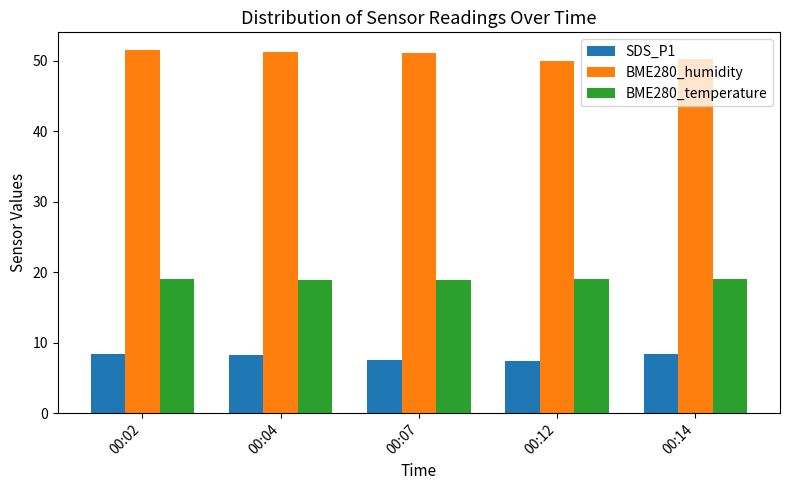

At 00:12, list the series in order from smallest to largest.

SDS_P1, BME280_temperature, BME280_humidity